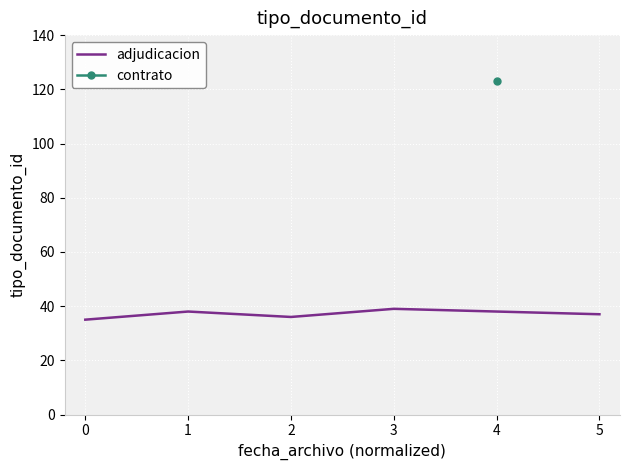

What is the minimum value shown in the chart?

35